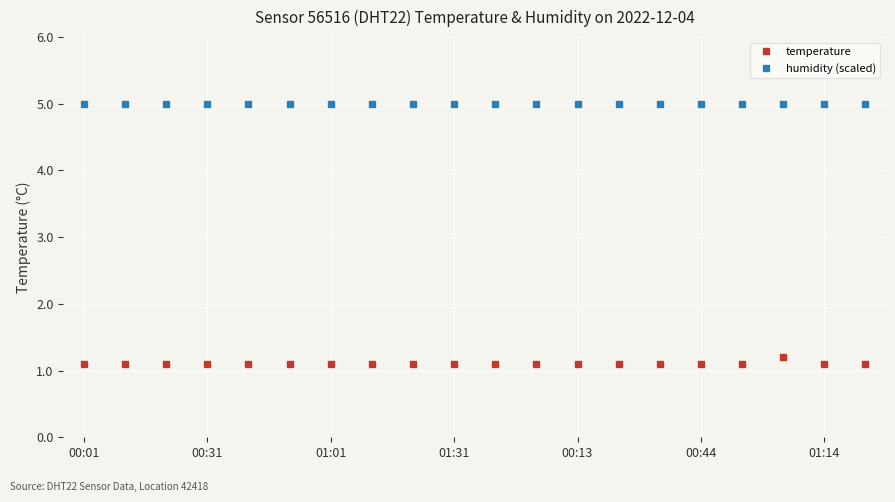

True or false: humidity (scaled) has a value of 5.0 at 17.

True